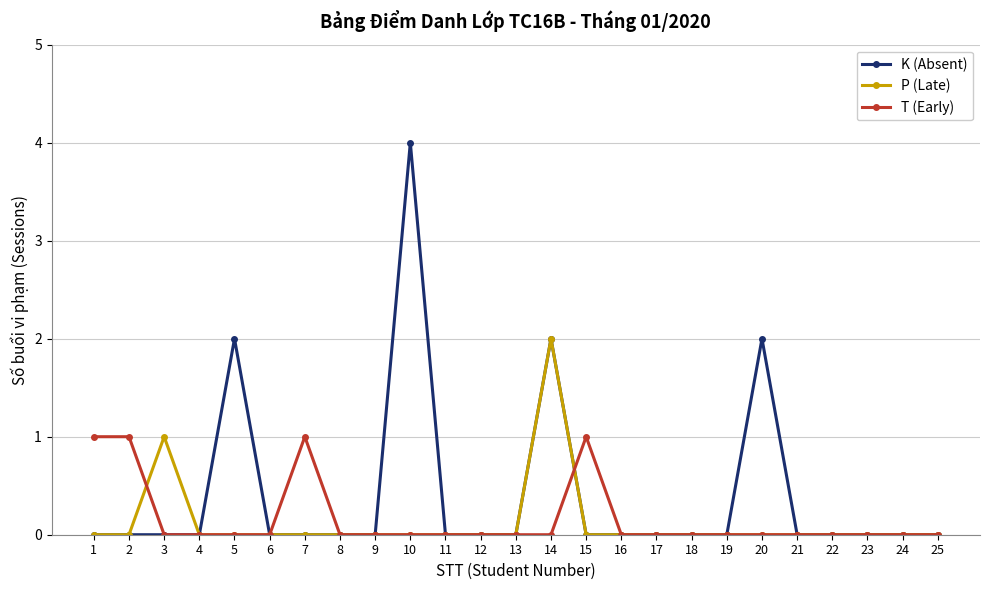

Is this an area chart (filled region under the line)?

No